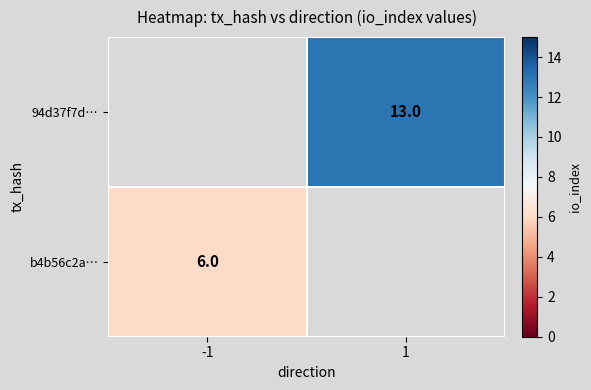

Is it true that 94d37f7d… equals 8 at 1?

False